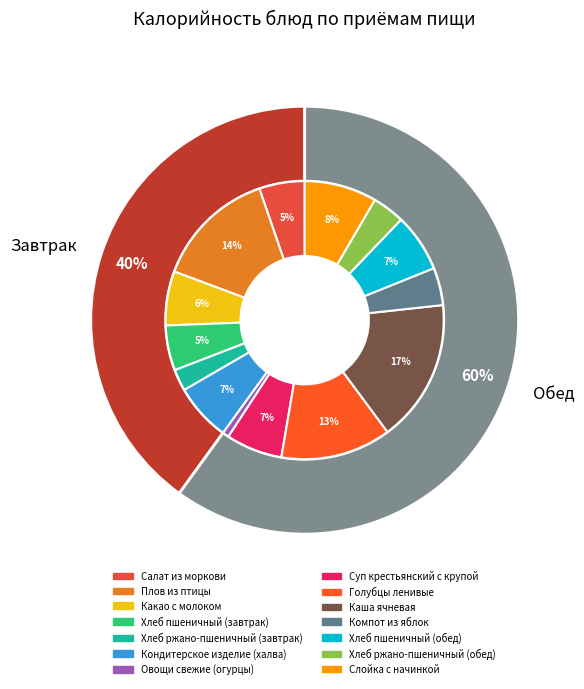

How many slices are in this pie chart?

14